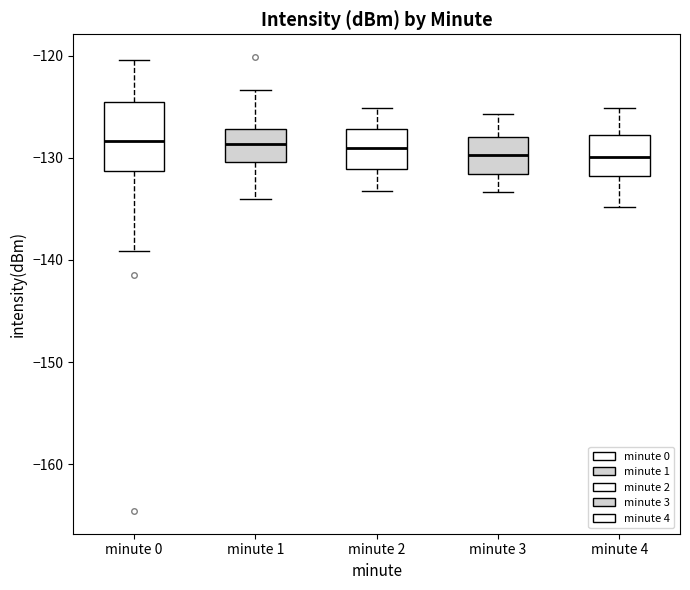

Reading left to right, transcribe this box plot: for each box, give where its median line is, the range the box spans, and where its two whiskers end, as read against the y-axis. The values are not printed on the chart, so give them approximately, as read against the axis.

minute 0: median -128, box -131 to -125, whiskers -139 to -120
minute 1: median -129, box -130 to -127, whiskers -134 to -123
minute 2: median -129, box -131 to -127, whiskers -133 to -125
minute 3: median -130, box -132 to -128, whiskers -133 to -126
minute 4: median -130, box -132 to -128, whiskers -135 to -125